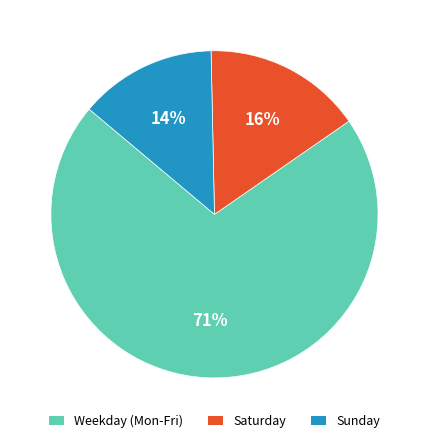

Is there any slice that represents more than half of the pie?

Yes